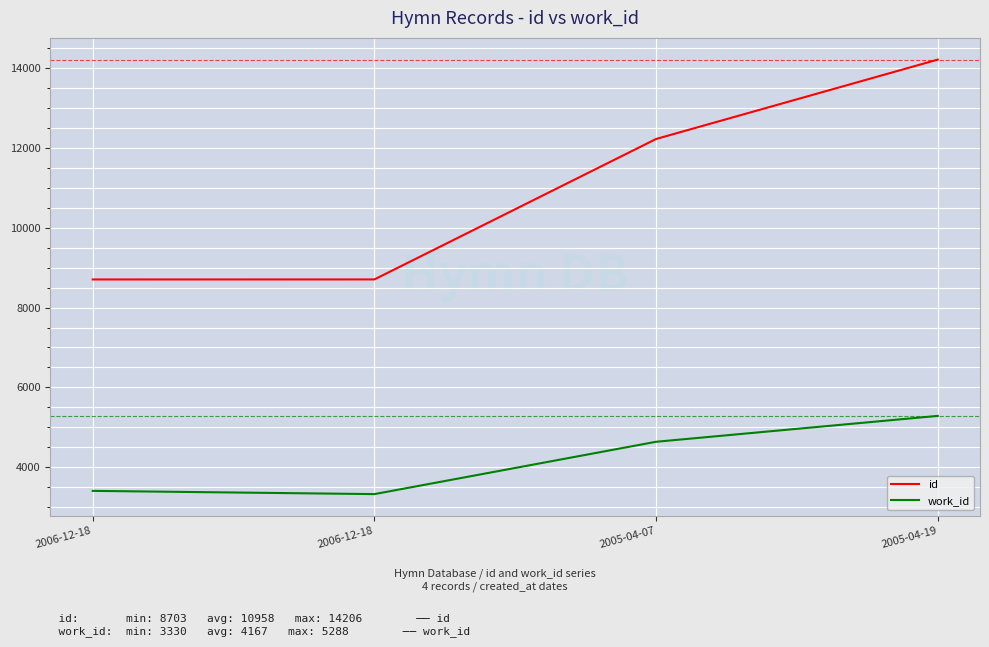

Is the value of id at 2006-12-18 greater than the value of work_id at 2006-12-18?

Yes